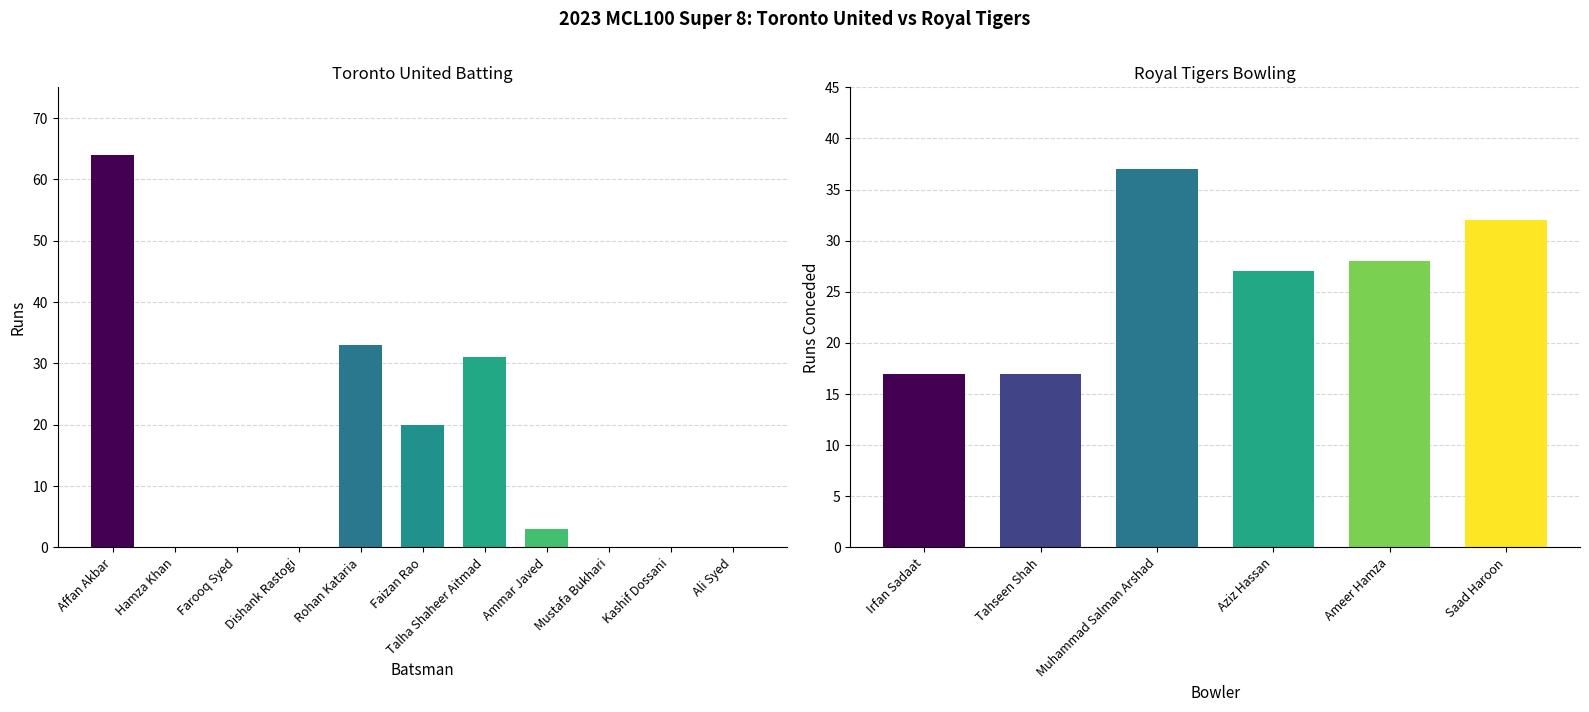

Rank the categories by value from lowest to highest.

Hamza Khan, Farooq Syed, Dishank Rastogi, Mustafa Bukhari, Kashif Dossani, Ali Syed, Ammar Javed, Faizan Rao, Talha Shaheer Aitmad, Rohan Kataria, Affan Akbar